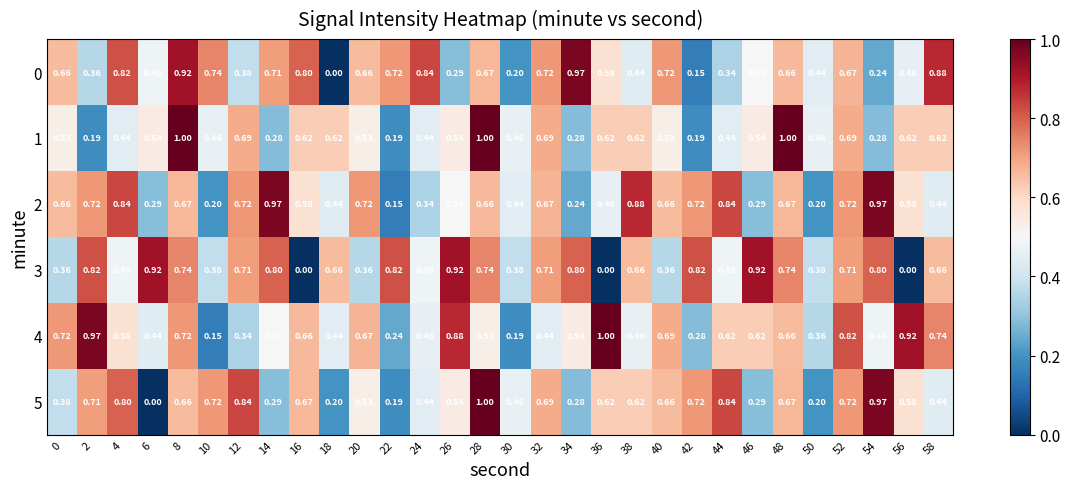

Count the number of categories in the chart.

30